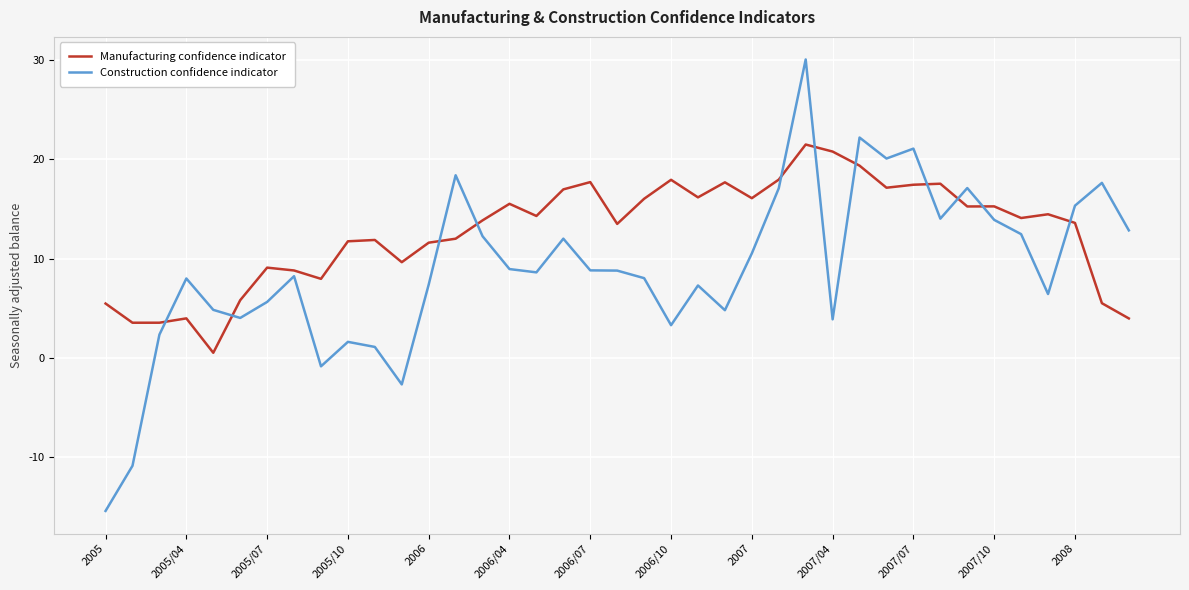

True or false: Manufacturing confidence indicator and Construction confidence indicator cross at least once.

True